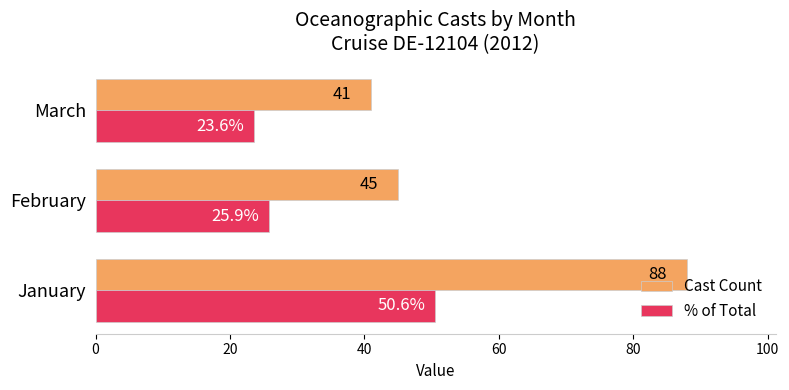

Which series has the widest spread of values?

Cast Count